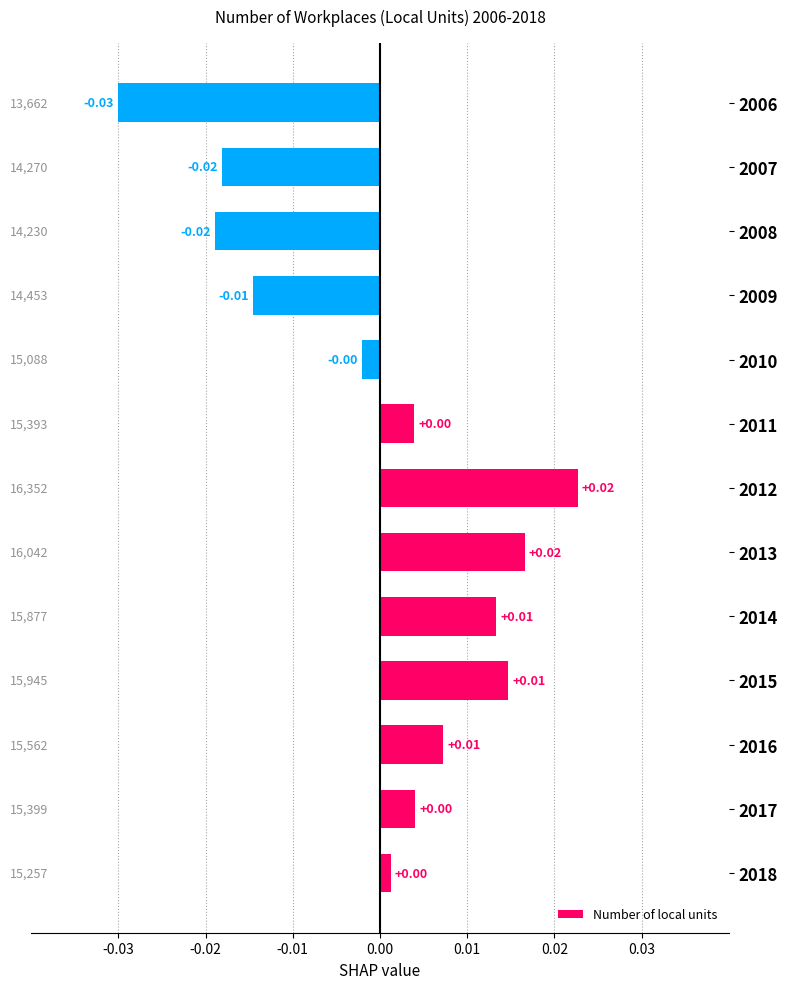

How many bars are there in total?

13